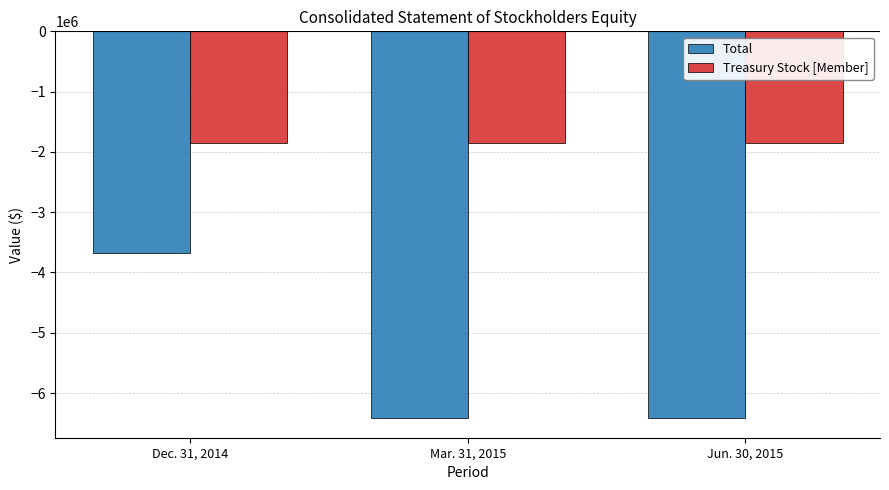

What is the maximum value for Treasury Stock [Member]?

-1860233